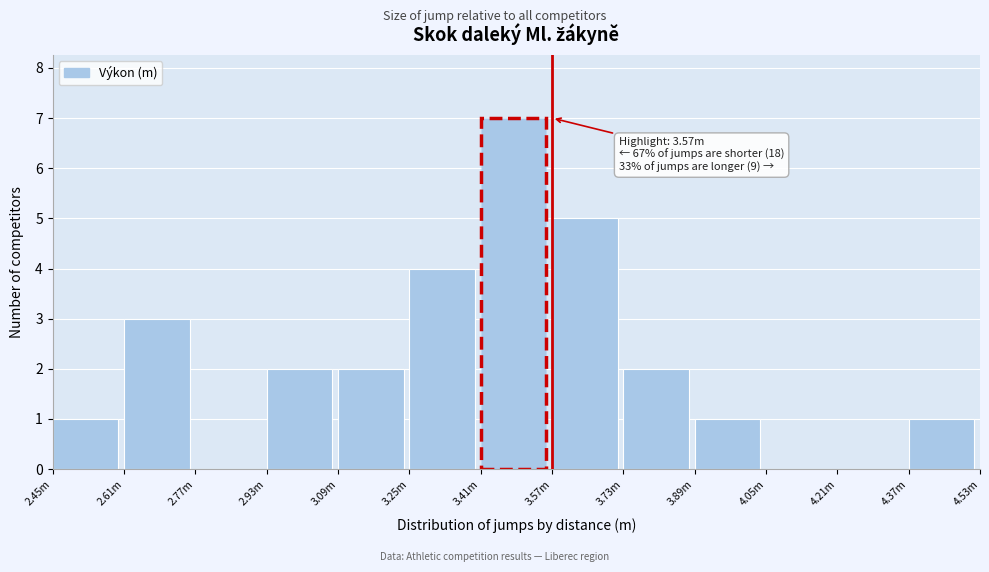

Reading left to right, what are all the values shown in this chart?

2.45m=1	2.61m=3	2.77m=0	2.93m=2	3.09m=2	3.25m=4	3.41m=7	3.57m=5	3.73m=2	3.89m=1	4.05m=0	4.21m=0	4.37m=1